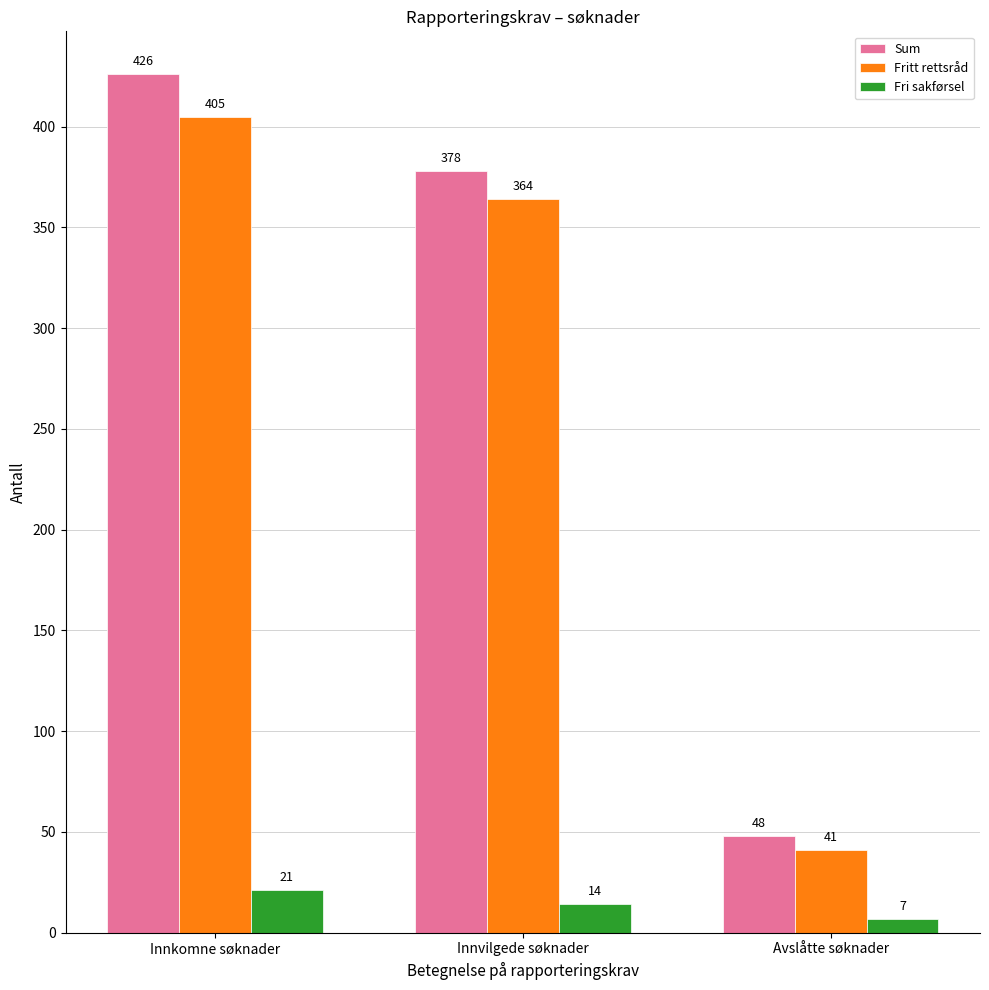

What is the greatest value displayed?

426